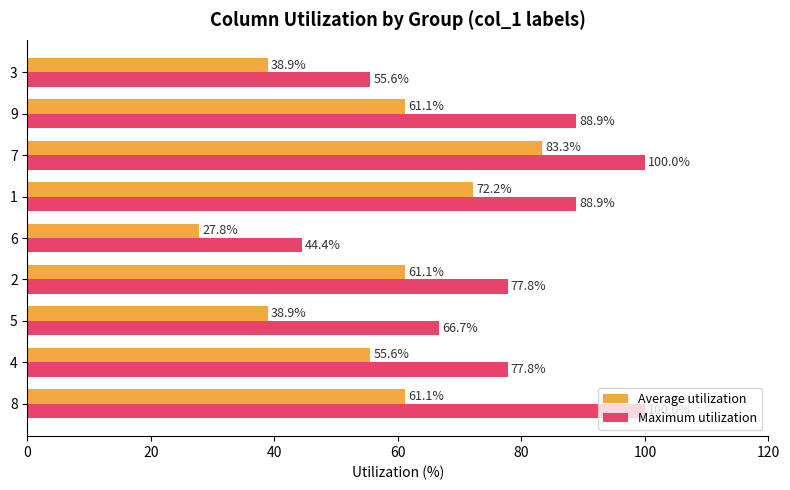

What is the sum of all Maximum utilization values?

700.0